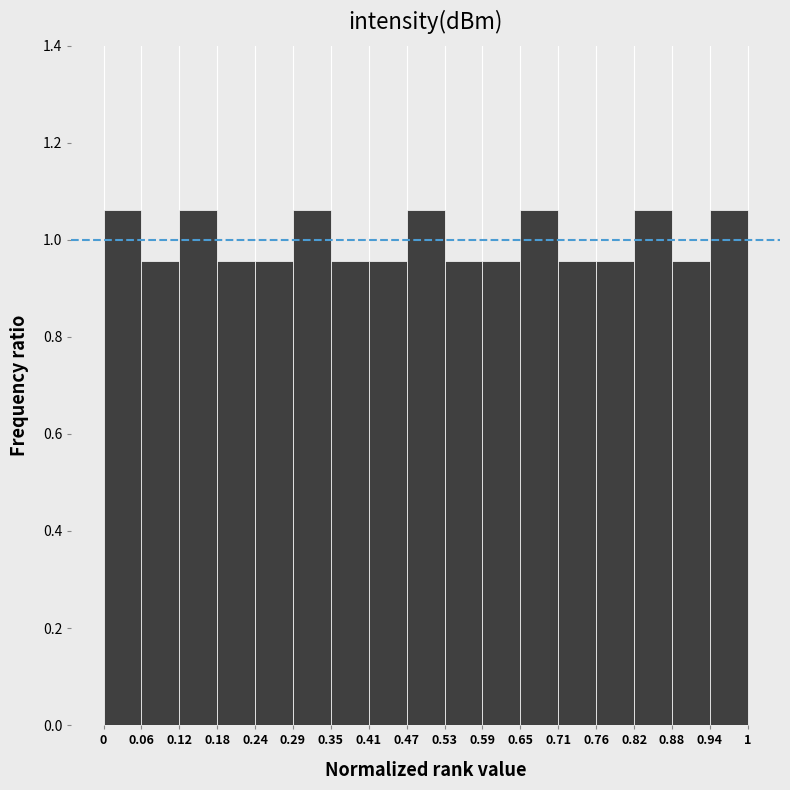

Reading left to right, list every bar in this chart as the range it spans on the x-axis followed by its height. The values are not printed on the chart, so give them approximately, as read against the axis.

0 to 0.06: 1.06
0.06 to 0.12: 0.96
0.12 to 0.18: 1.06
0.18 to 0.24: 0.96
0.24 to 0.29: 0.96
0.29 to 0.35: 1.06
0.35 to 0.41: 0.96
0.41 to 0.47: 0.96
0.47 to 0.53: 1.06
0.53 to 0.59: 0.96
0.59 to 0.65: 0.96
0.65 to 0.71: 1.06
0.71 to 0.76: 0.96
0.76 to 0.82: 0.96
0.82 to 0.88: 1.06
0.88 to 0.94: 0.96
0.94 to 1: 1.06